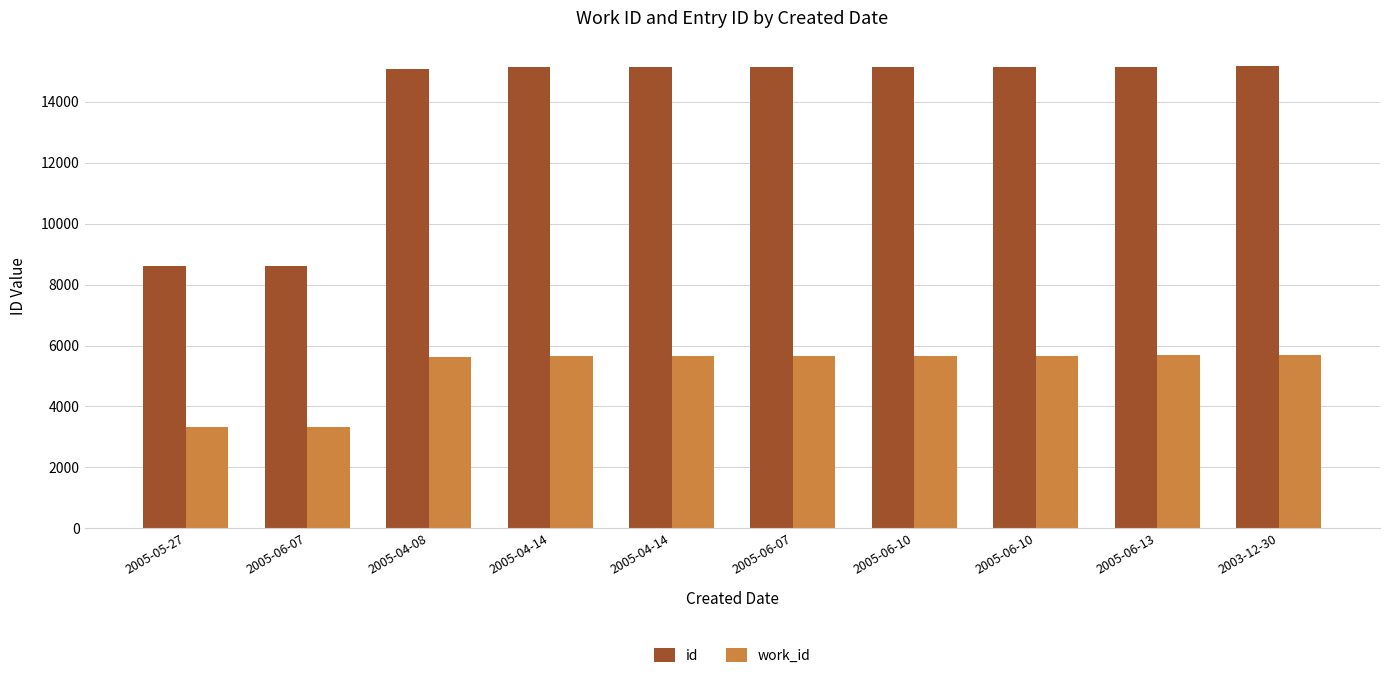

Read the work_id value at 2005-06-10, to the nearest 10.

5670